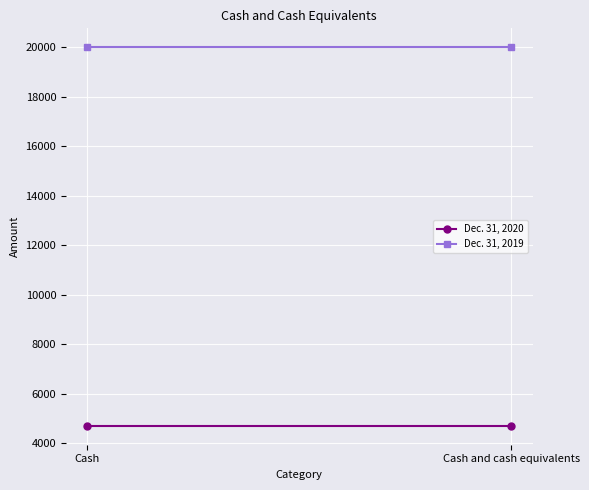

Which series has the widest spread of values?

Dec. 31, 2020